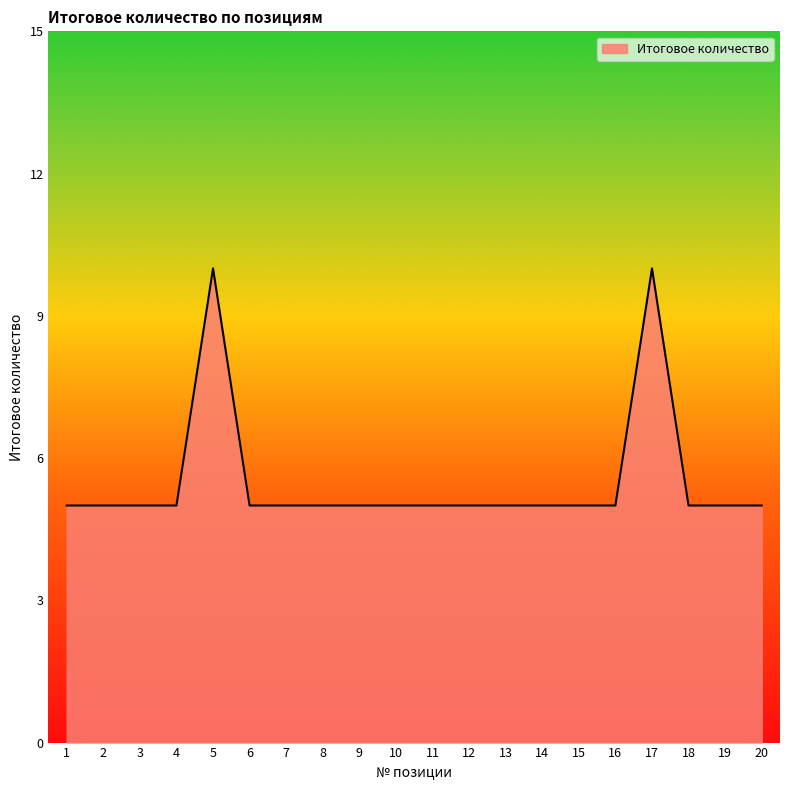

What is the greatest value displayed?

10